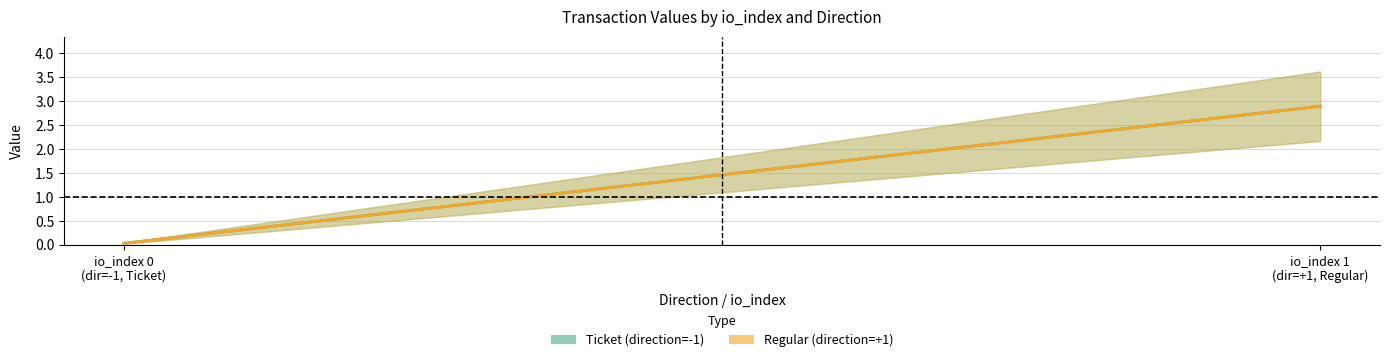

How many series are shown in this chart?

2